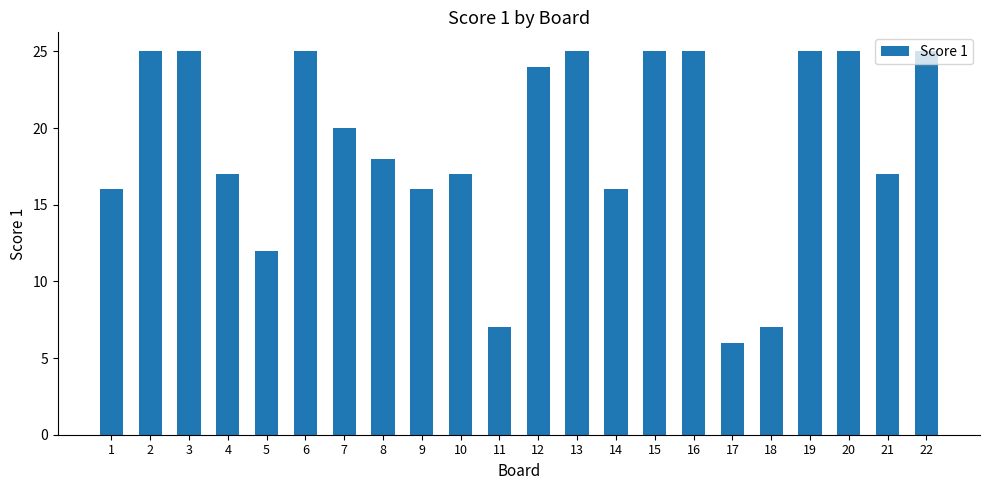

How many distinct data groups are displayed?

1